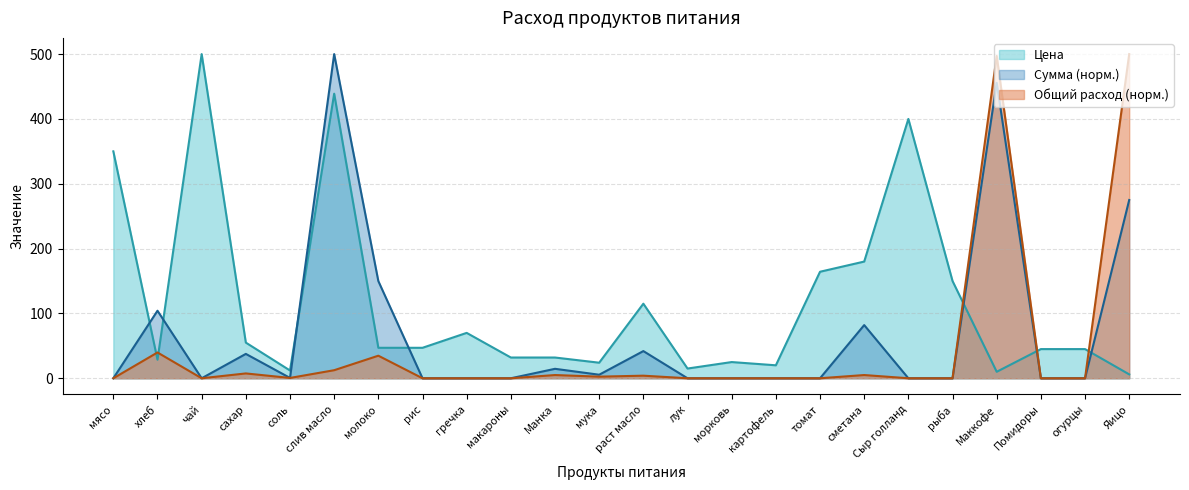

Which series has the largest total across all categories?

Цена